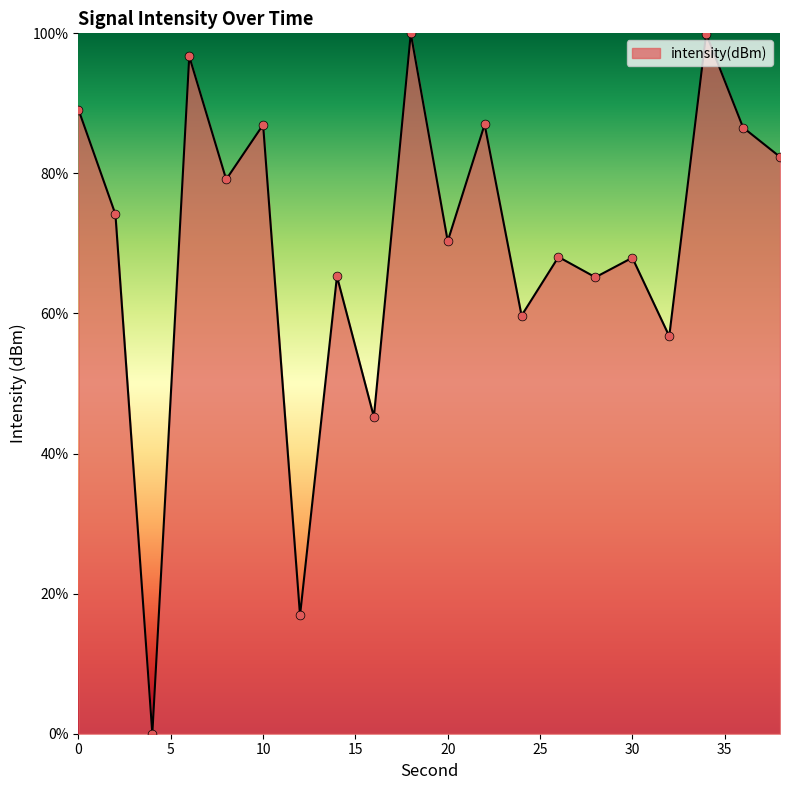

What is the difference between the maximum and minimum values?

100.0